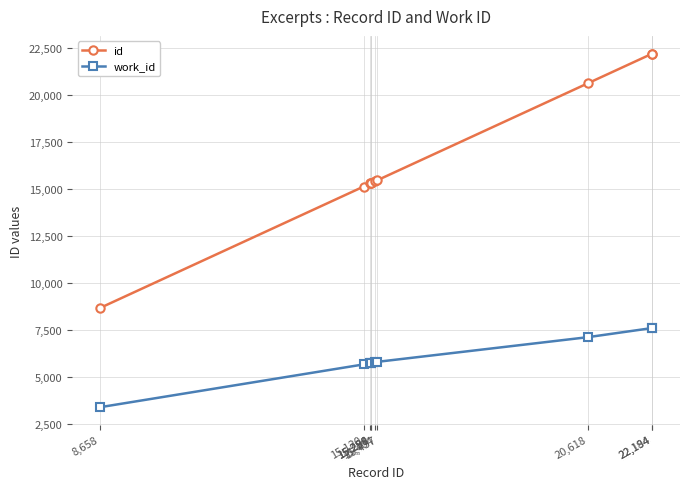

What is the approximate value of work_id at 15,299?

5738